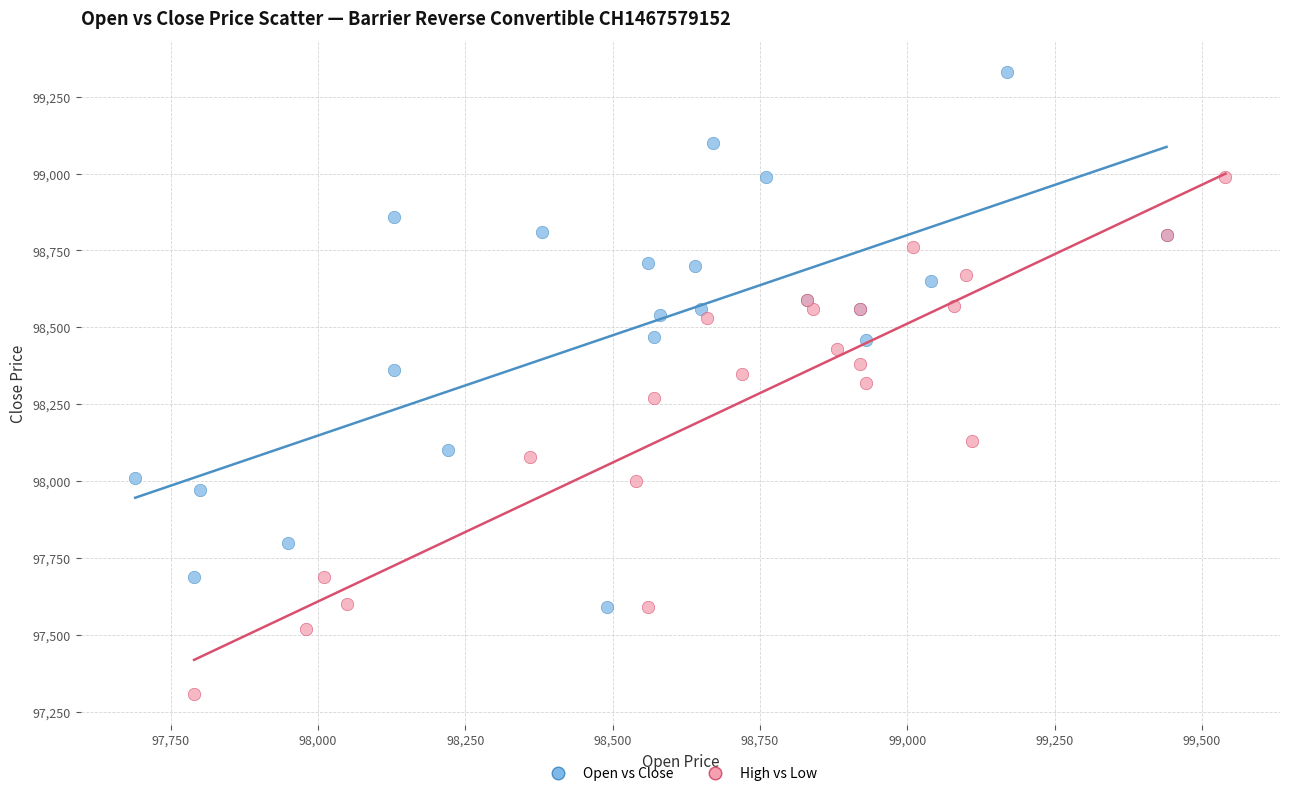

Which series reaches the minimum Y coordinate?

High vs Low